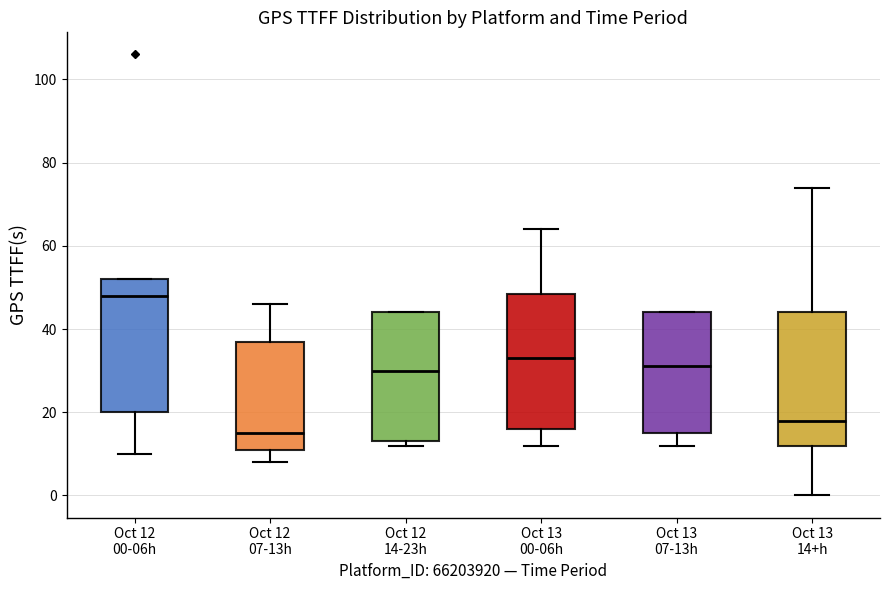

Which box has the lowest median line?

Oct 12 07-13h